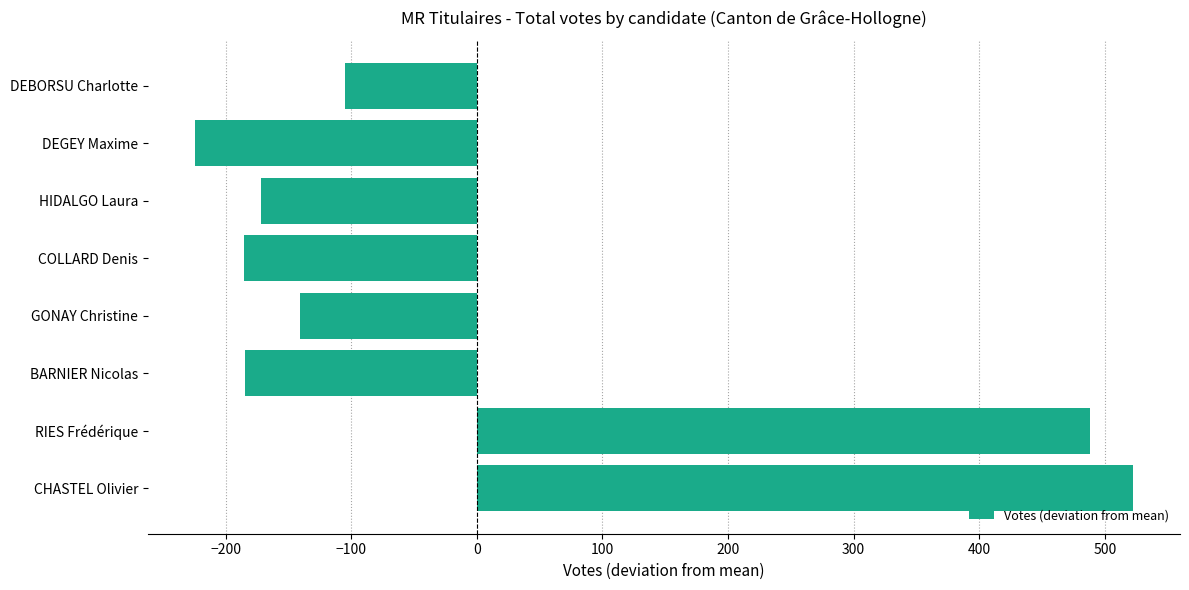

How many bars are there in total?

8